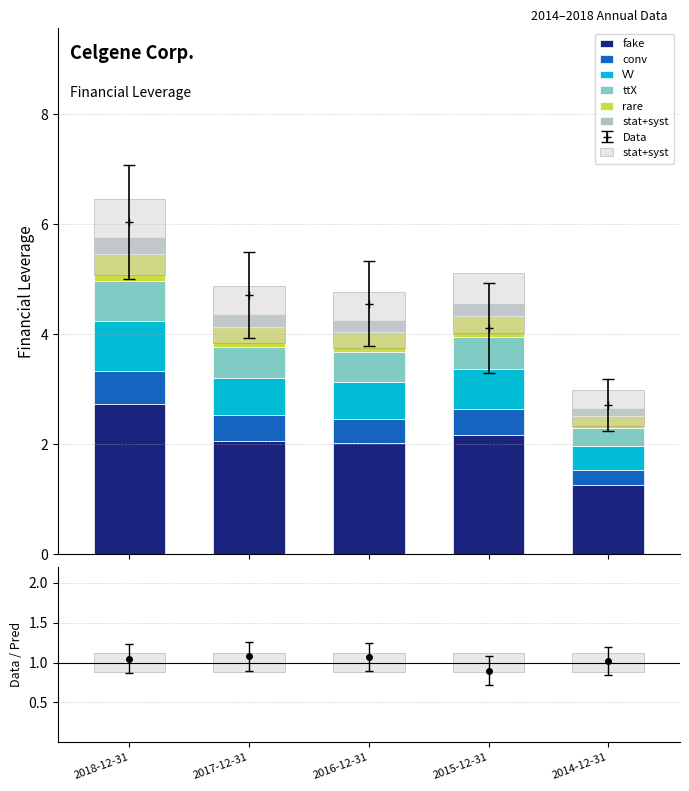

What is the label of the 1st bar from the right?

2014-12-31